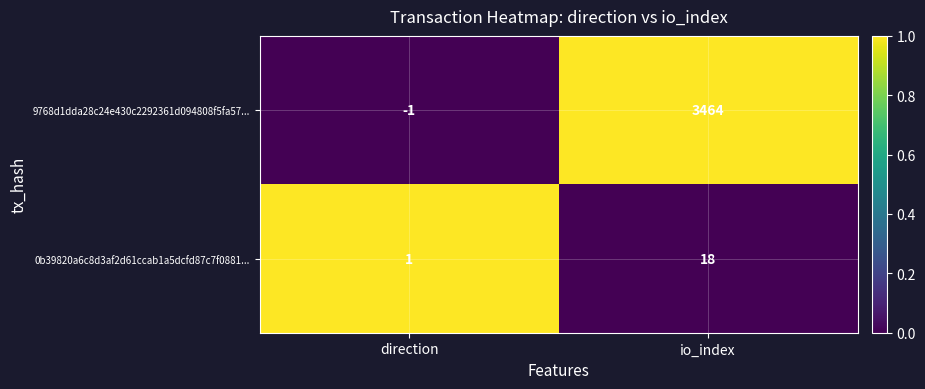

What is the total value across all series at direction?

0